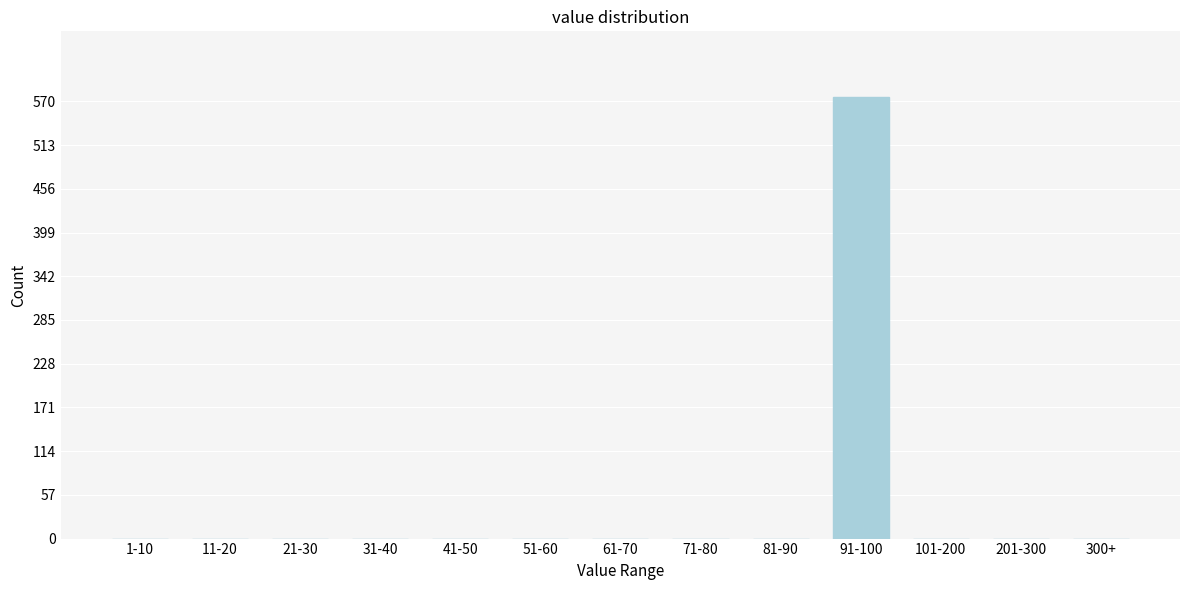

Reading right to left, extract all data points from this chart.

300+=0	201-300=0	101-200=0	91-100=575	81-90=0	71-80=0	61-70=0	51-60=0	41-50=0	31-40=0	21-30=0	11-20=0	1-10=0